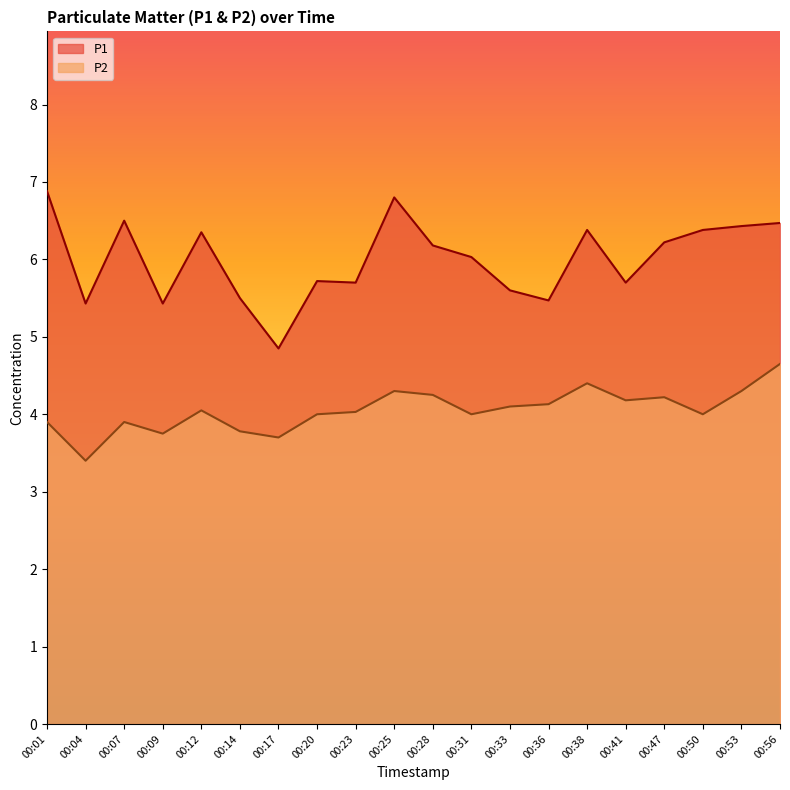

At which label does P2 first exceed 4?

00:12